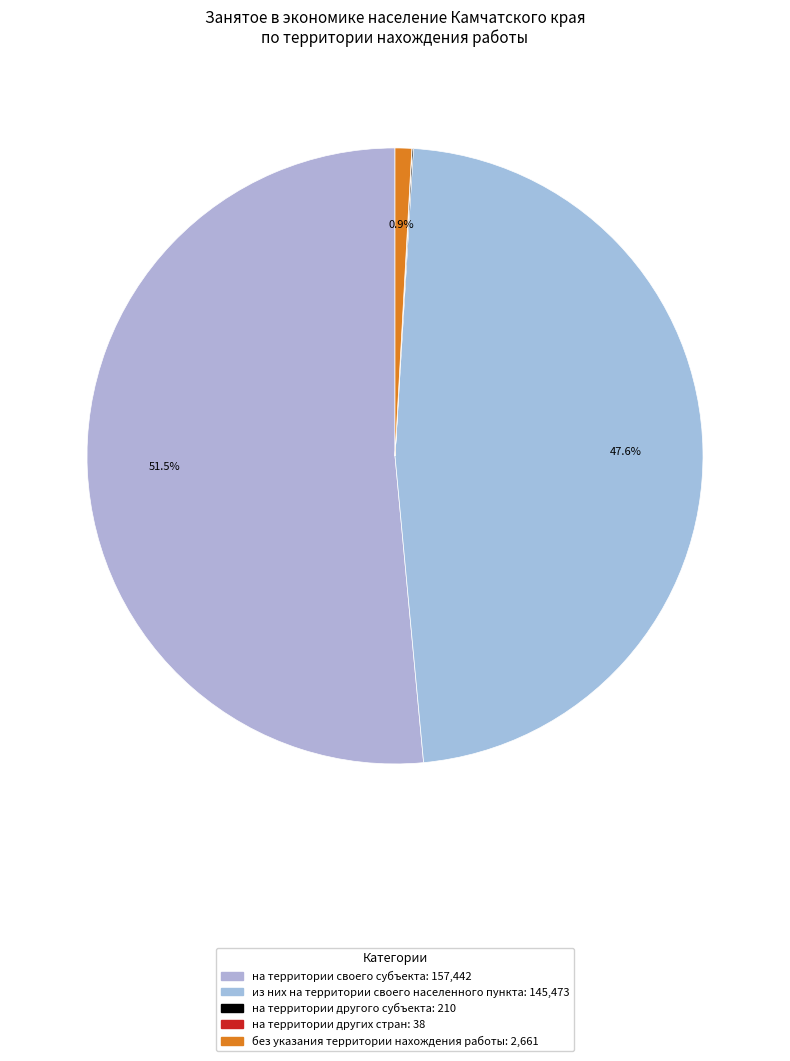

What percentage is NOT represented by на территории своего субъекта?

48.5%